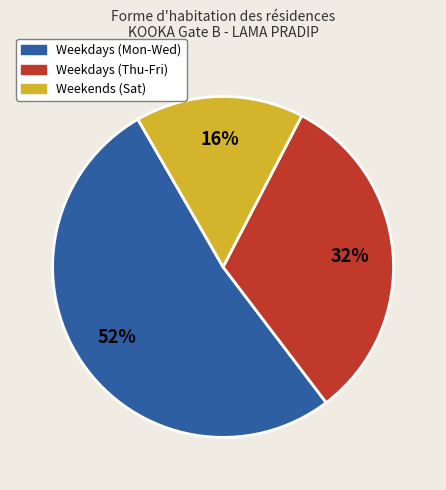

Does any single category account for the majority?

Yes